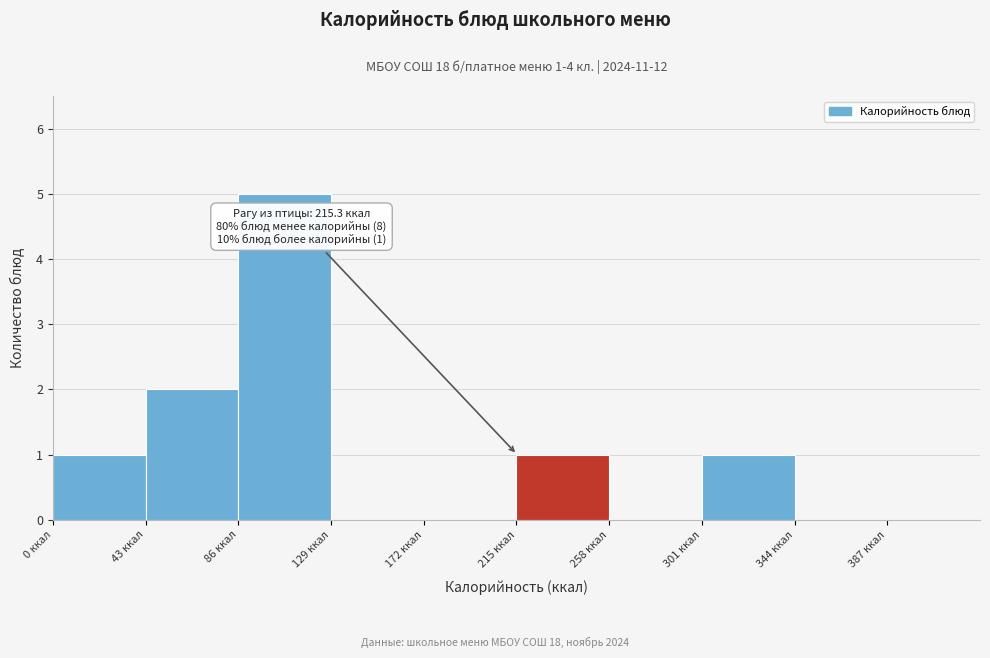

Which range on the x-axis has the tallest bar?

86 to 129